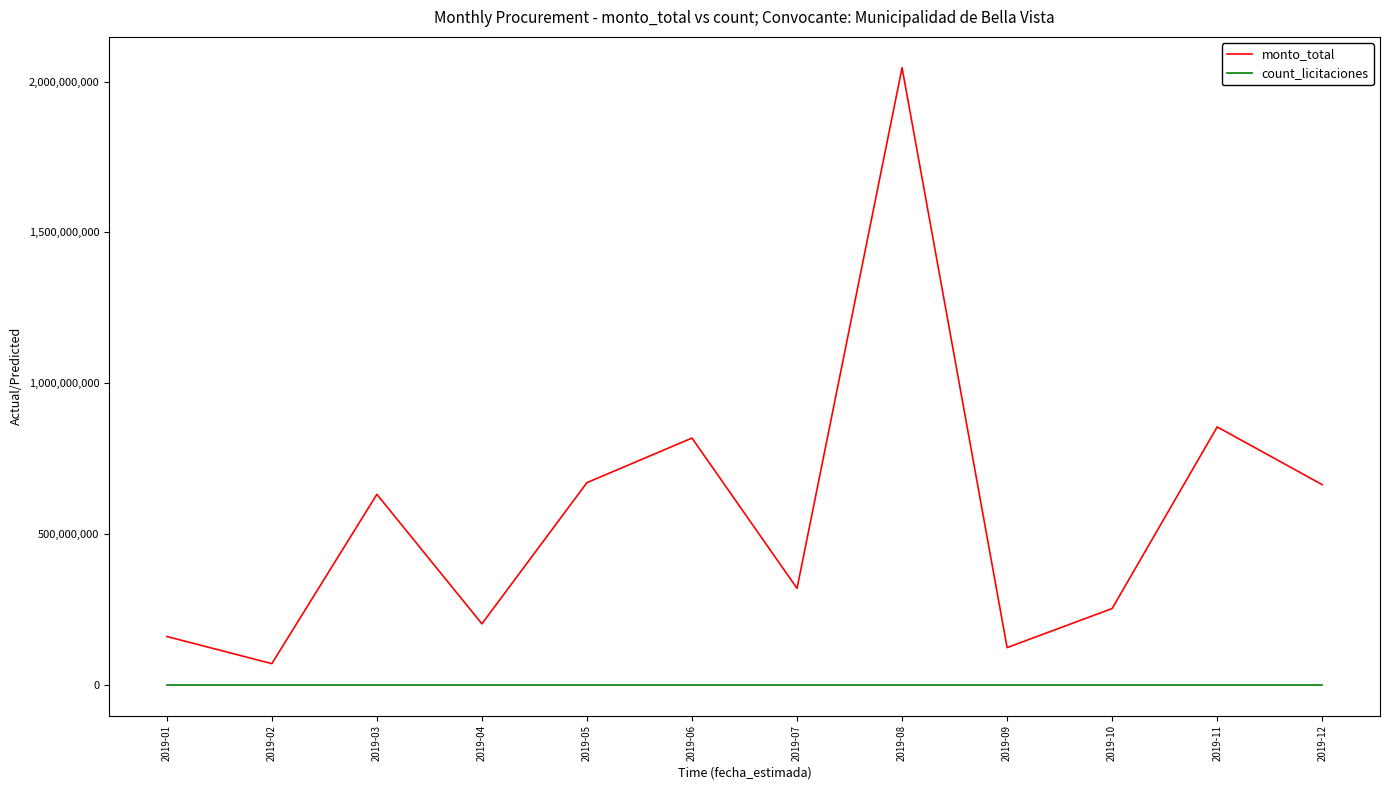

What is the maximum value shown in the chart?

2046213380